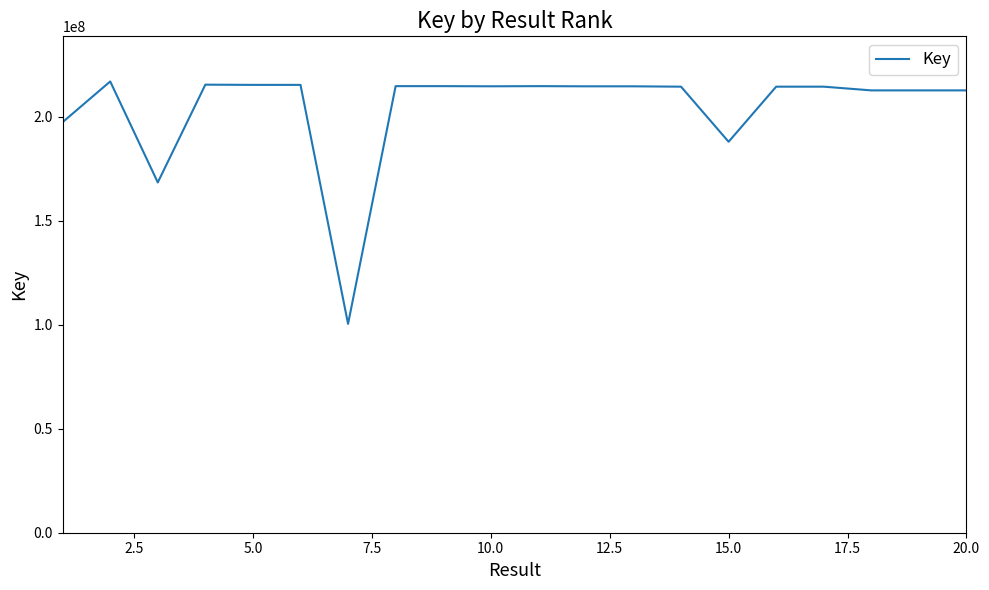

What is the difference between the maximum and minimum values?

116540305